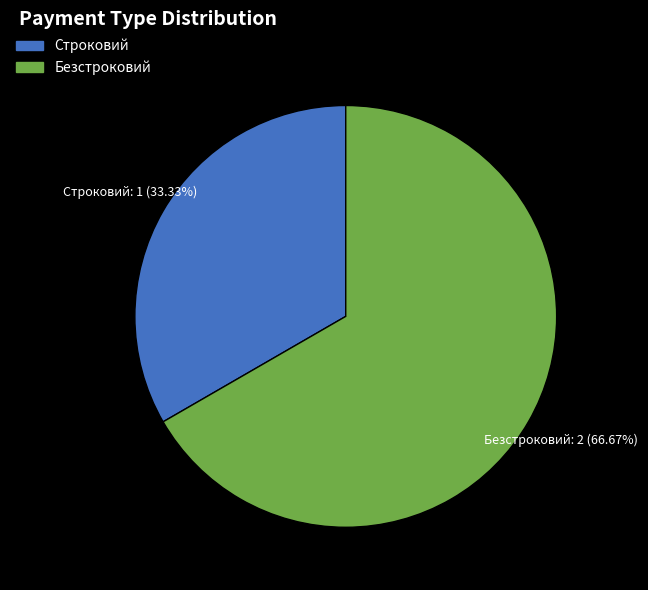

To the nearest percent, what percentage of the pie is Строковий?

33%